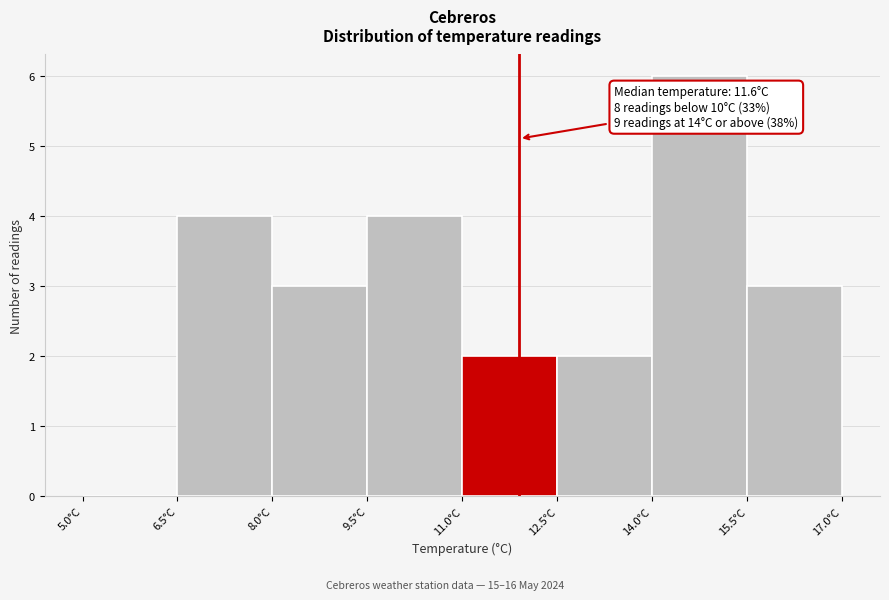

Which range on the x-axis has the tallest bar?

14.0 to 15.5